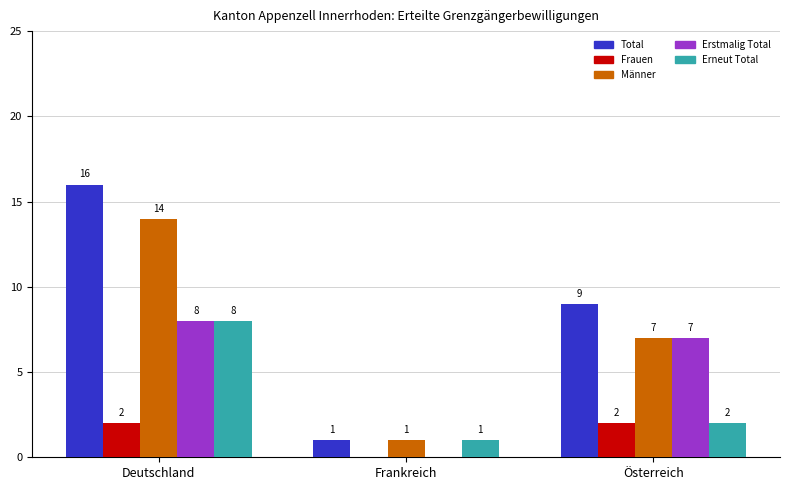

The value of Total at Frankreich is 1. True or false?

True